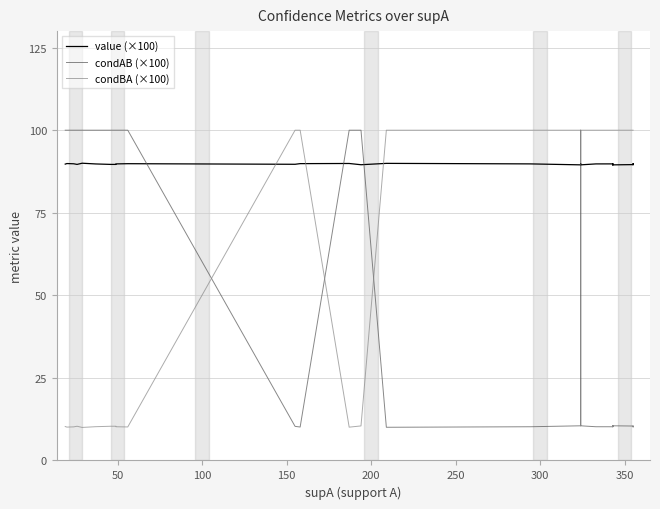

True or false: condBA (×100) and condAB (×100) intersect in this chart.

True